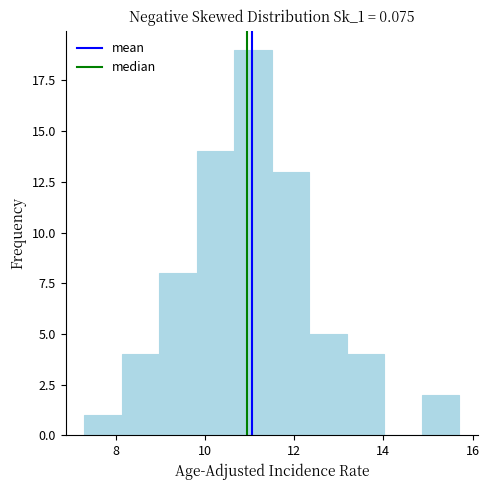

Reading left to right, list every bar in this chart as the range it spans on the x-axis followed by its height. Neither the bar edges nor the heights are printed on the chart, so give them approximately, as read against the axes.

7.30 to 8.14: 1
8.14 to 8.98: 4
8.98 to 9.82: 8
9.82 to 10.66: 14
10.66 to 11.50: 19
11.50 to 12.34: 13
12.34 to 13.18: 5
13.18 to 14.02: 4
14.02 to 14.86: 0
14.86 to 15.70: 2